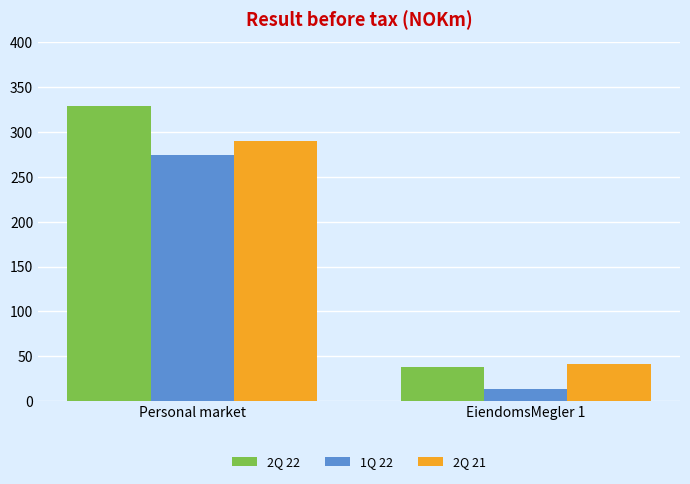

What are all the series names shown in the legend?

2Q 22, 1Q 22, 2Q 21